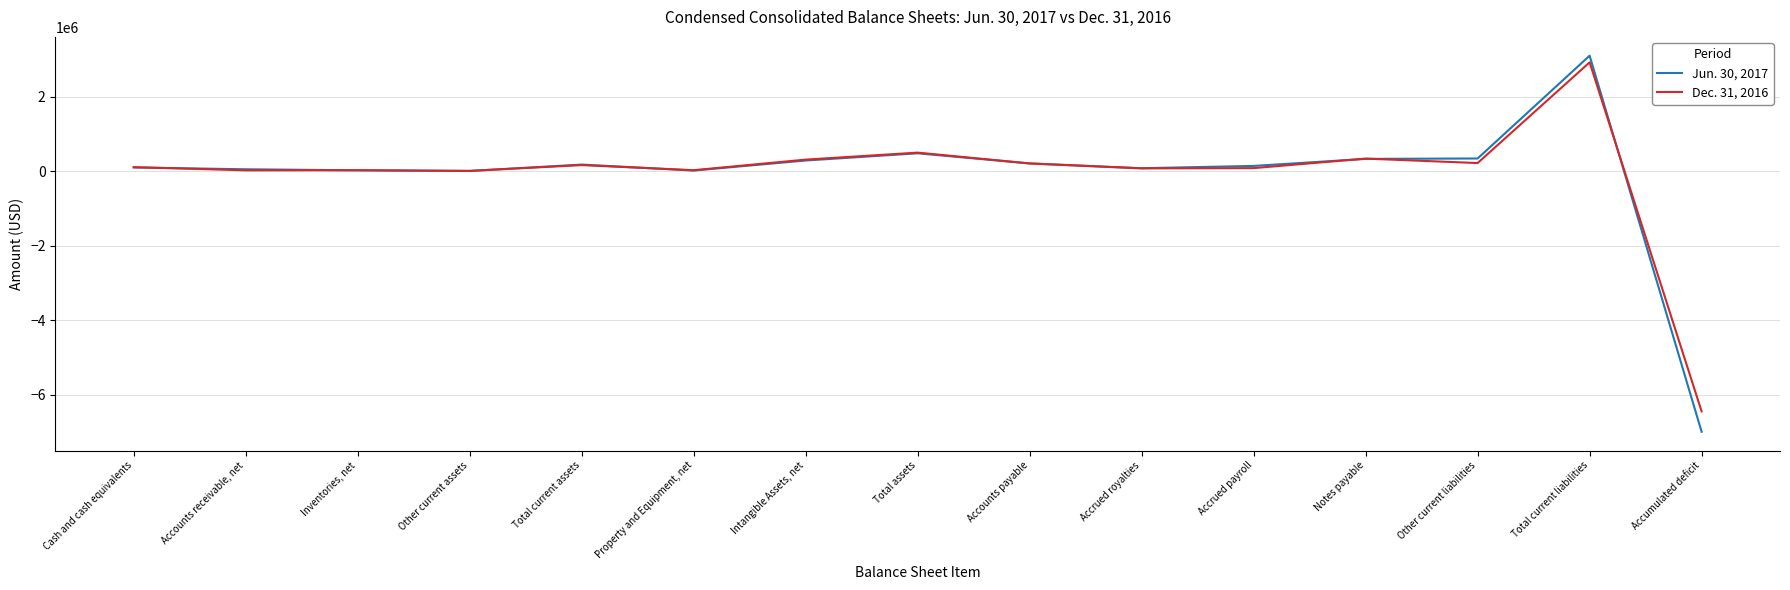

Which series has the largest range (max minus min)?

Jun. 30, 2017